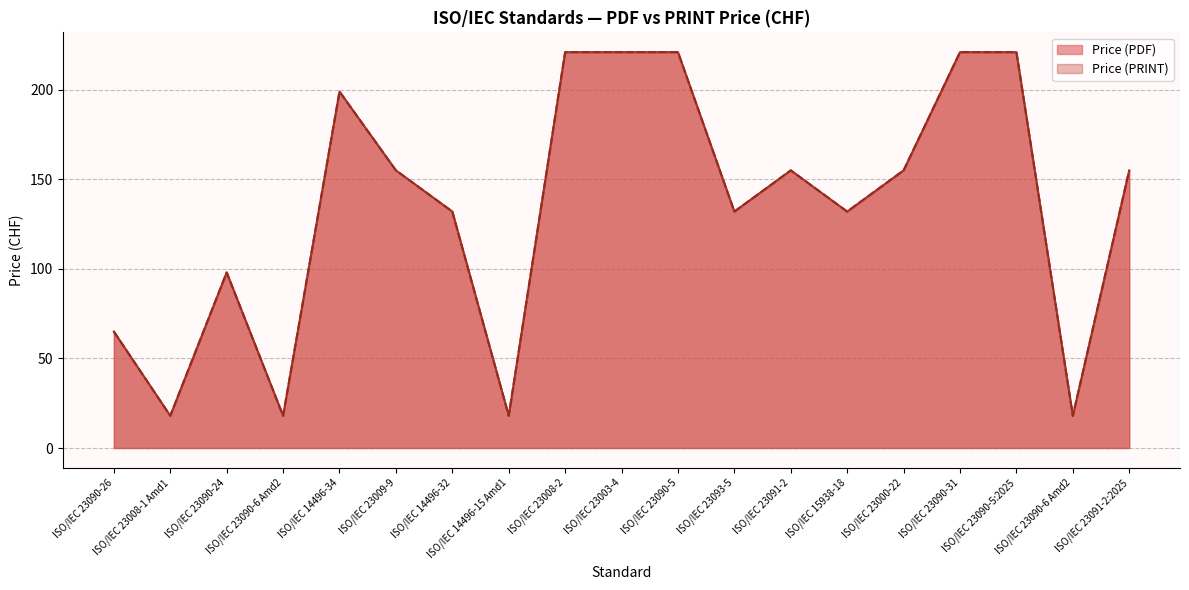

The Price (PDF) series shows 18 at ISO/IEC 23090-6 Amd2. True or false?

True